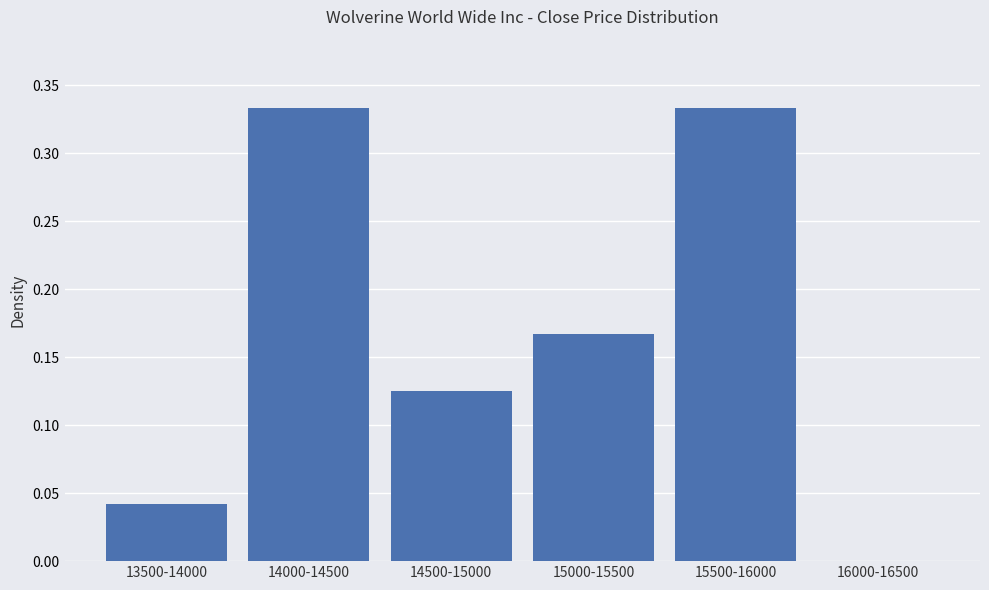

Which has a higher value, 14500-15000 or 16000-16500?

14500-15000